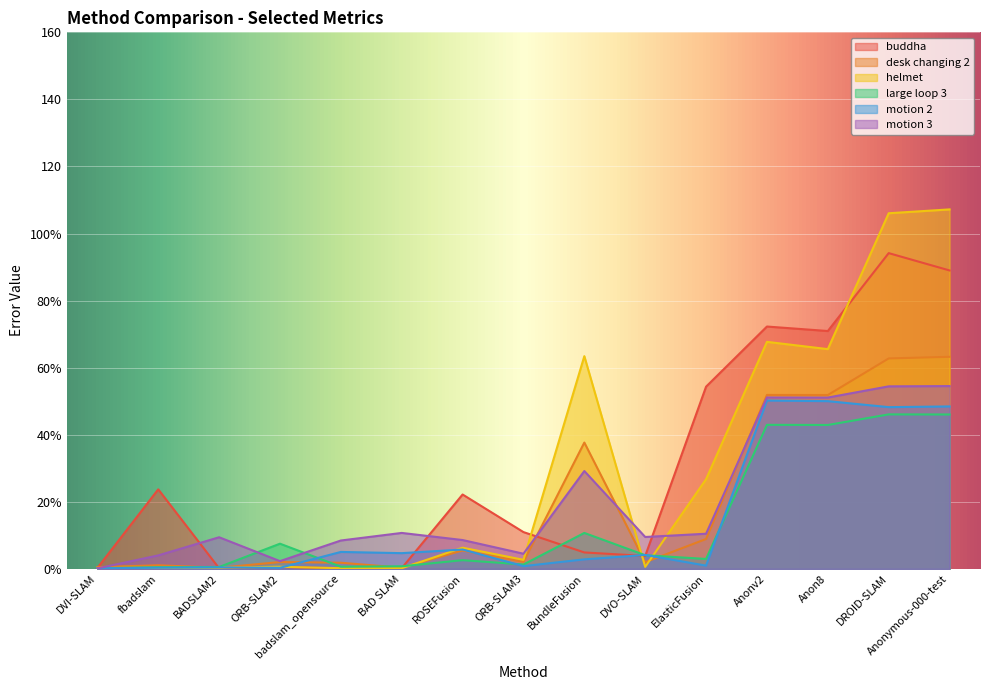

What is the greatest value displayed?

107.2